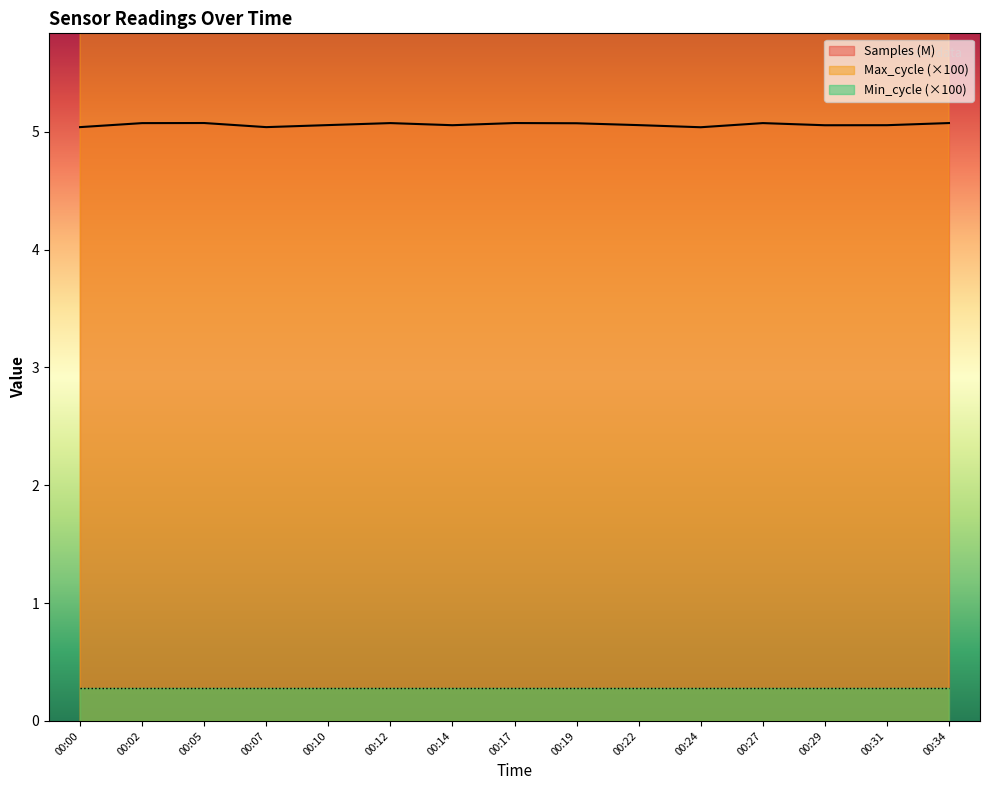

What is the lowest value of the Samples (M) series?

5.0